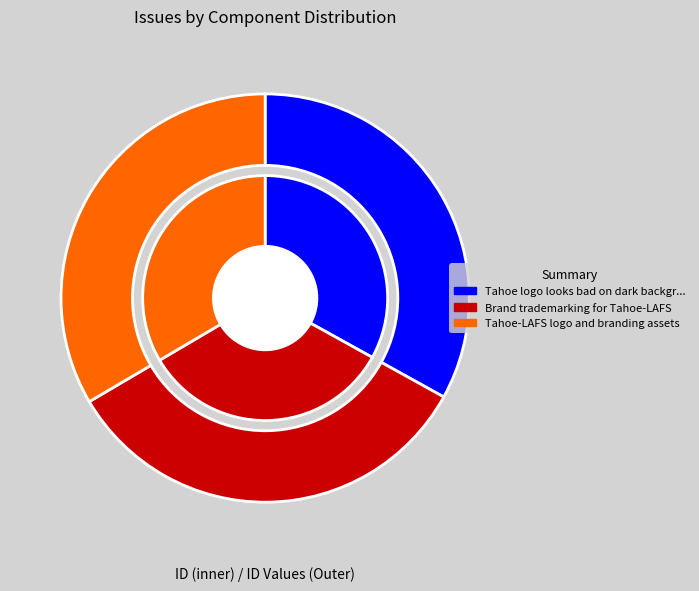

Does Tahoe-LAFS logo and branding assets account for over 50% of the chart?

No